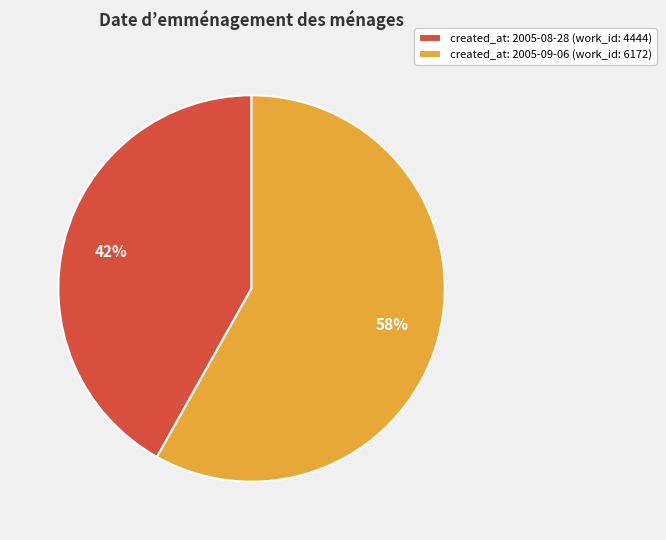

How many slices are in this pie chart?

2